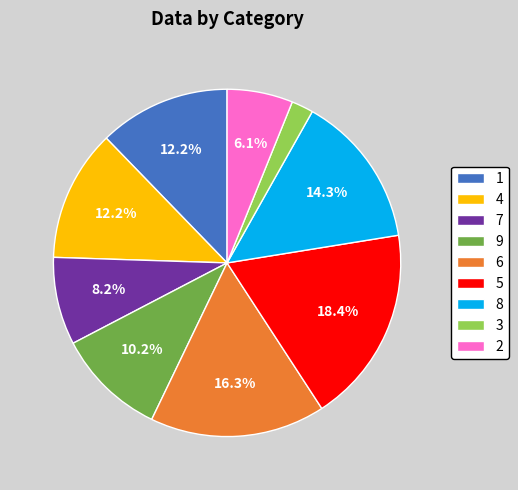

To the nearest percent, what is the combined percentage of 7 and 1?

20%